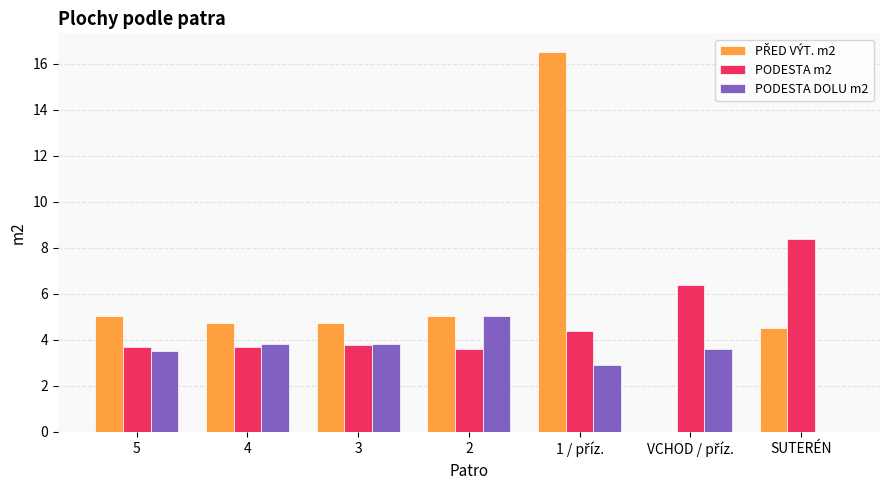

What is the total value across all series at 5?

12.2